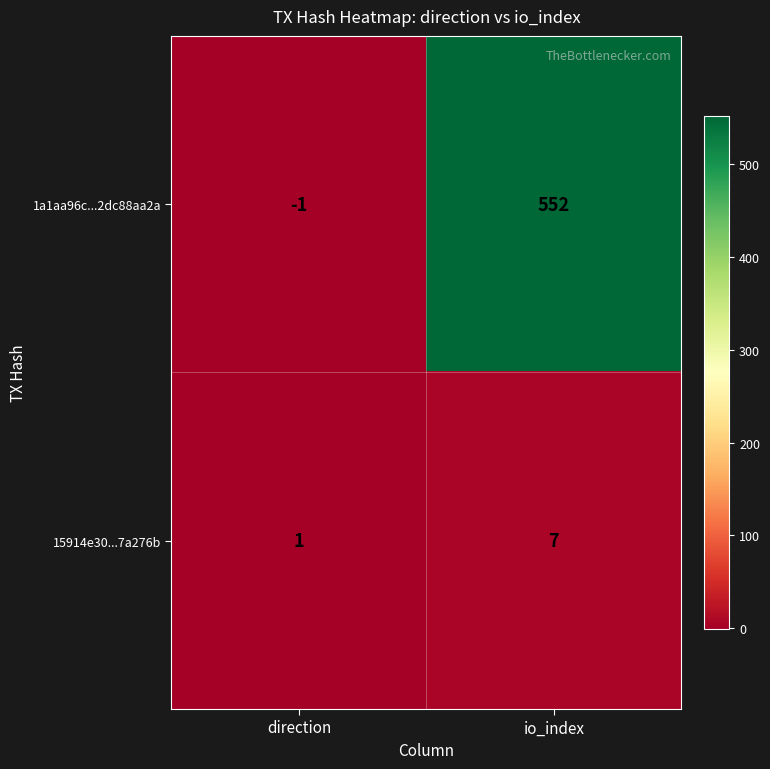

What is the sum of the 15914e30...7a276b values at direction and io_index?

8